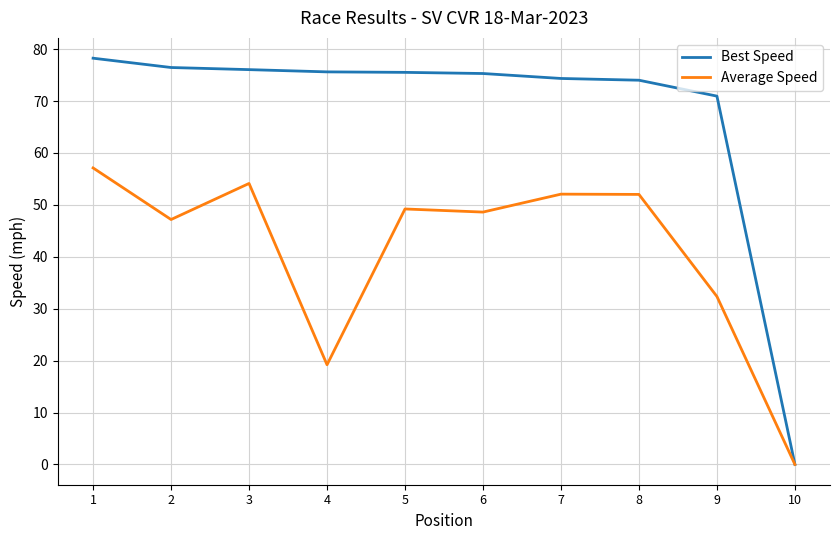

What is the difference between the Average Speed values at 9 and 3?

21.8